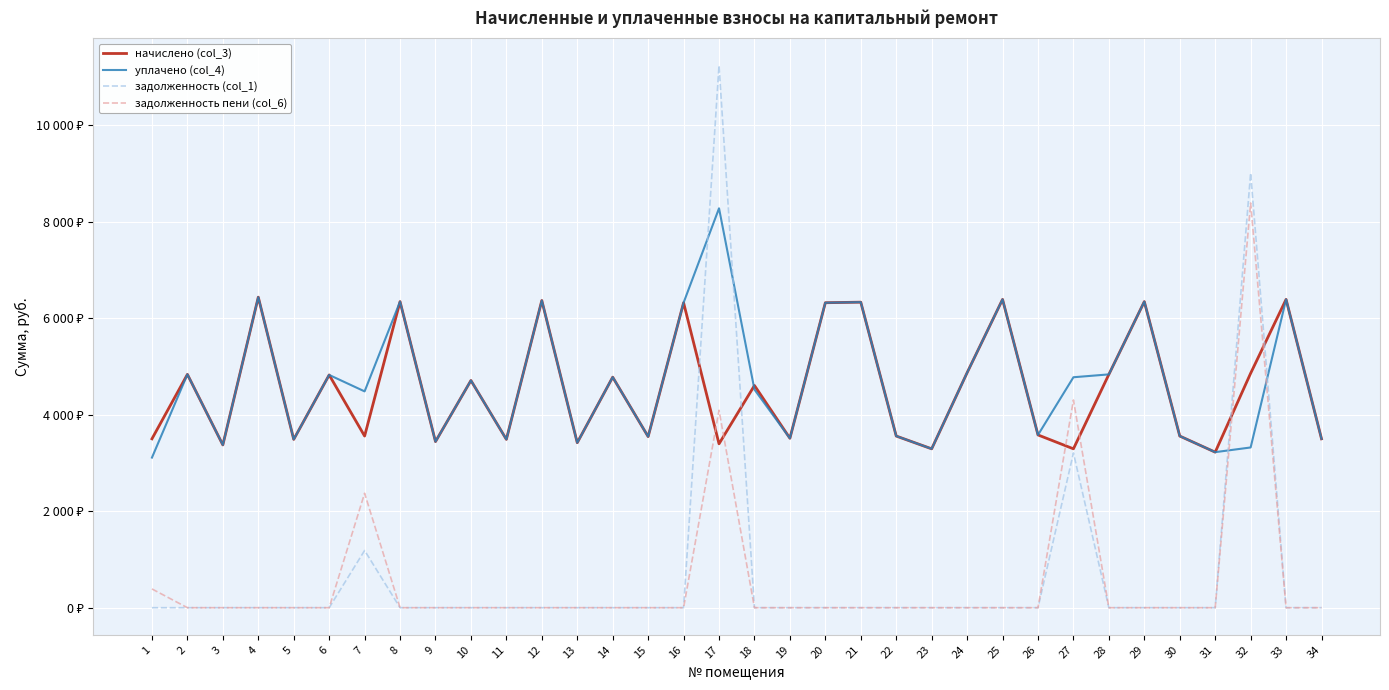

Does the chart have visible grid lines?

Yes